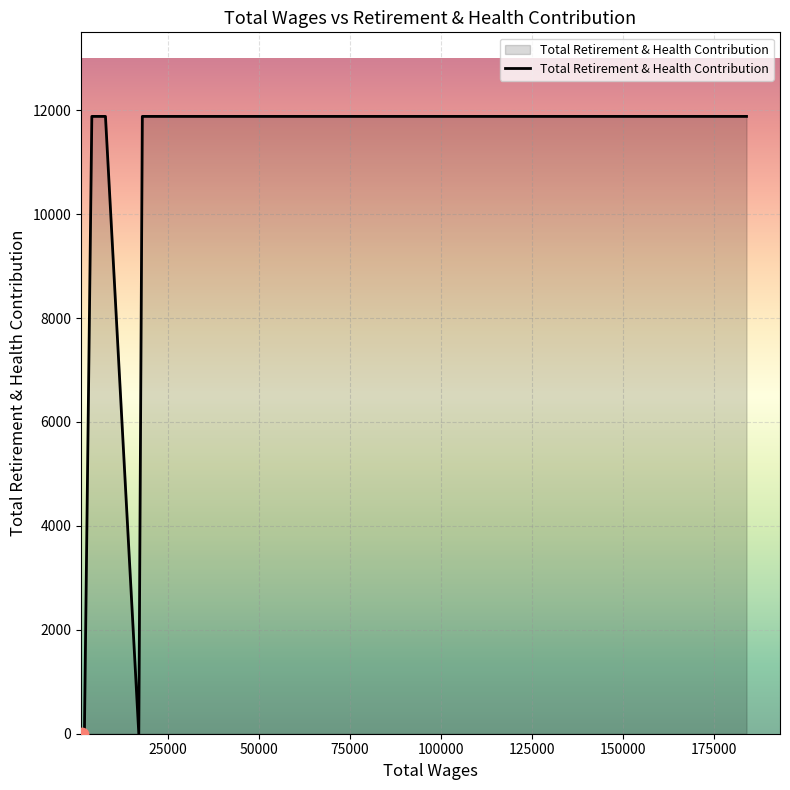

Between 39650.0 and 4112.0, which is larger?

39650.0